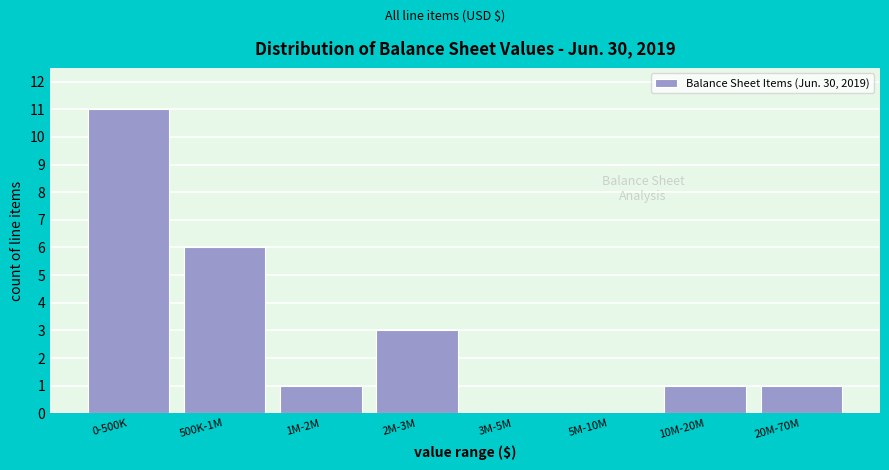

Reading left to right, what are all the values shown in this chart?

0-500K=11	500K-1M=6	1M-2M=1	2M-3M=3	3M-5M=0	5M-10M=0	10M-20M=1	20M-70M=1